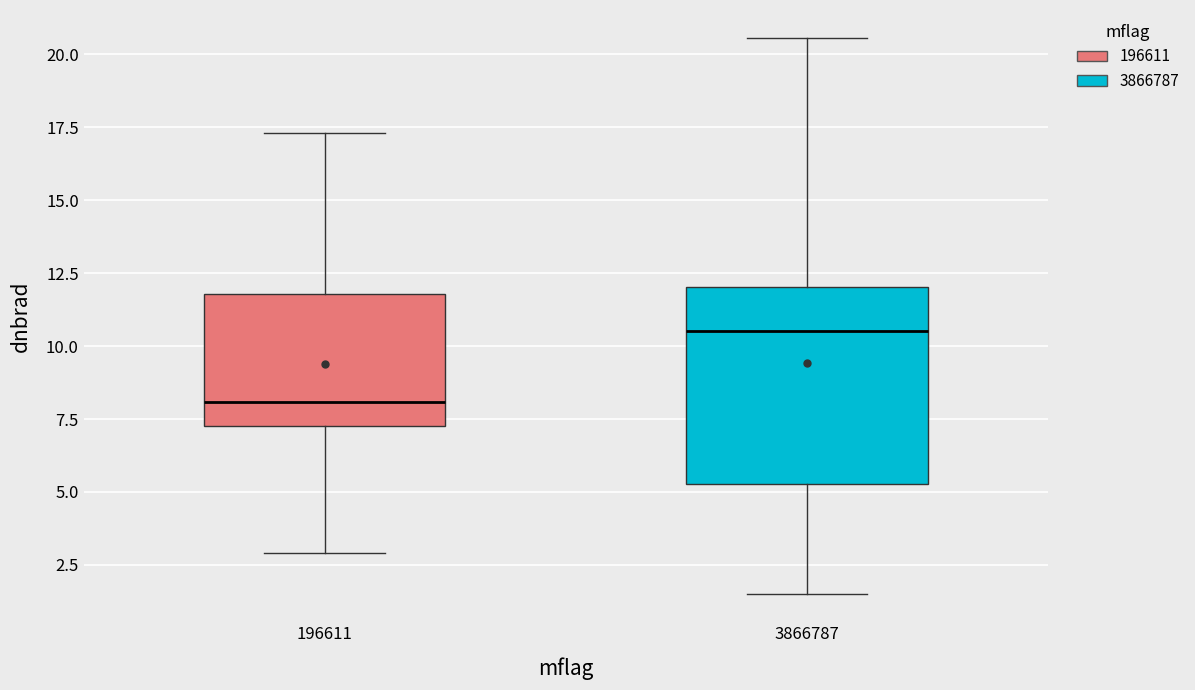

Reading left to right, read every box against the y-axis: the position of its median line, the range the box covers, and the ends of its whiskers. The values are not printed on the chart, so give them approximately, as read against the axis.

196611: median 8.0, box 7.5 to 12.0, whiskers 3.0 to 17.5
3866787: median 10.5, box 5.5 to 12.0, whiskers 1.5 to 20.5